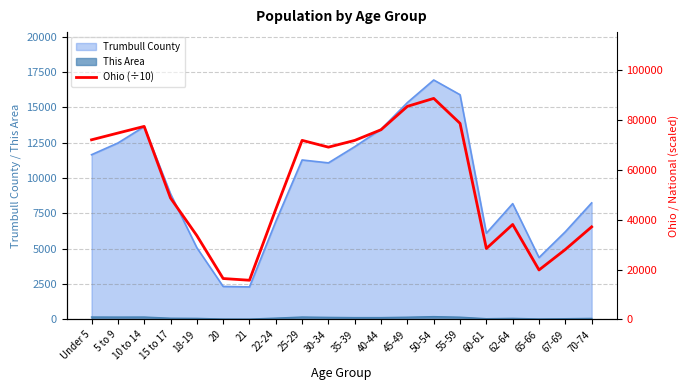

Is it true that the value at 18-19 is 45532.9?

False